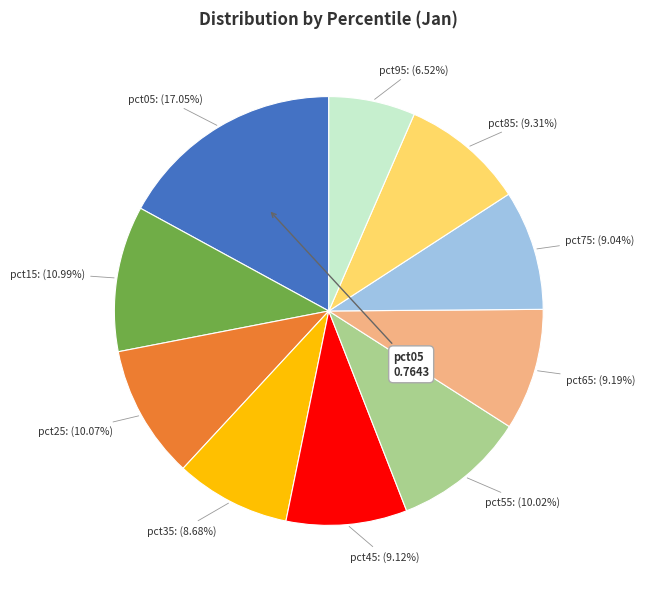

Which slice is the smallest?

pct95